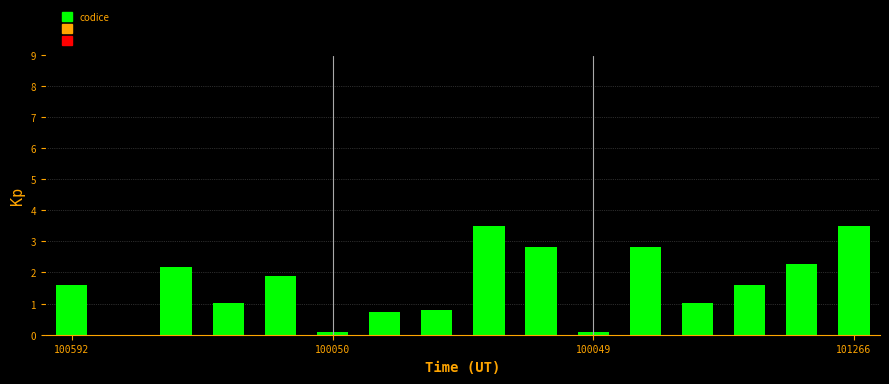

How many data points does each series have?

16